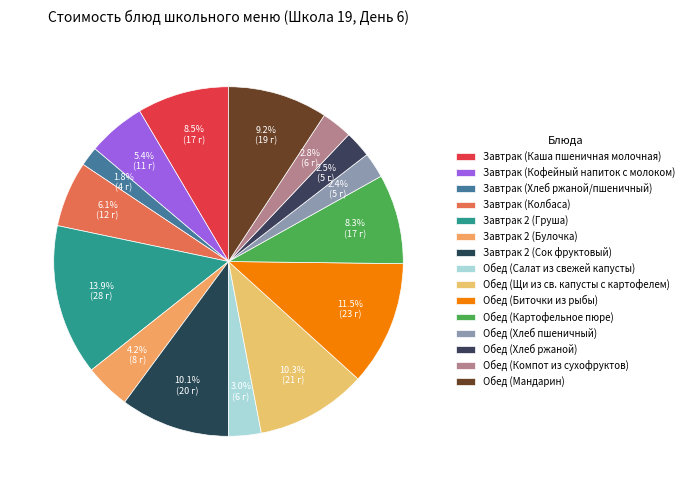

The Завтрак 2 (Груша) slice represents 14% of the pie. True or false?

True